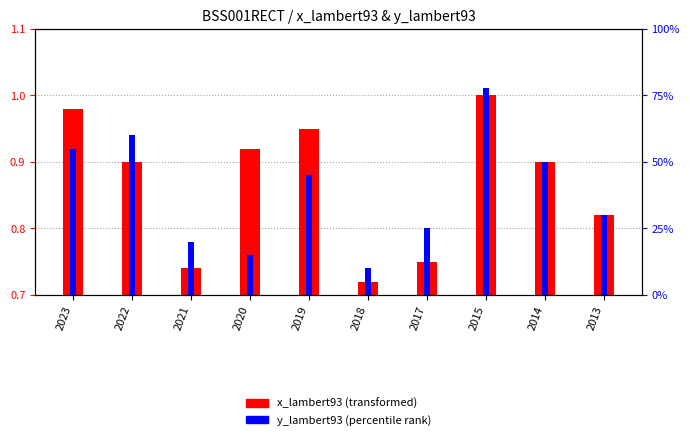

Rank the series by their maximum value, from highest to lowest.

y_lambert93 percentile, x_lambert93 (normalized)